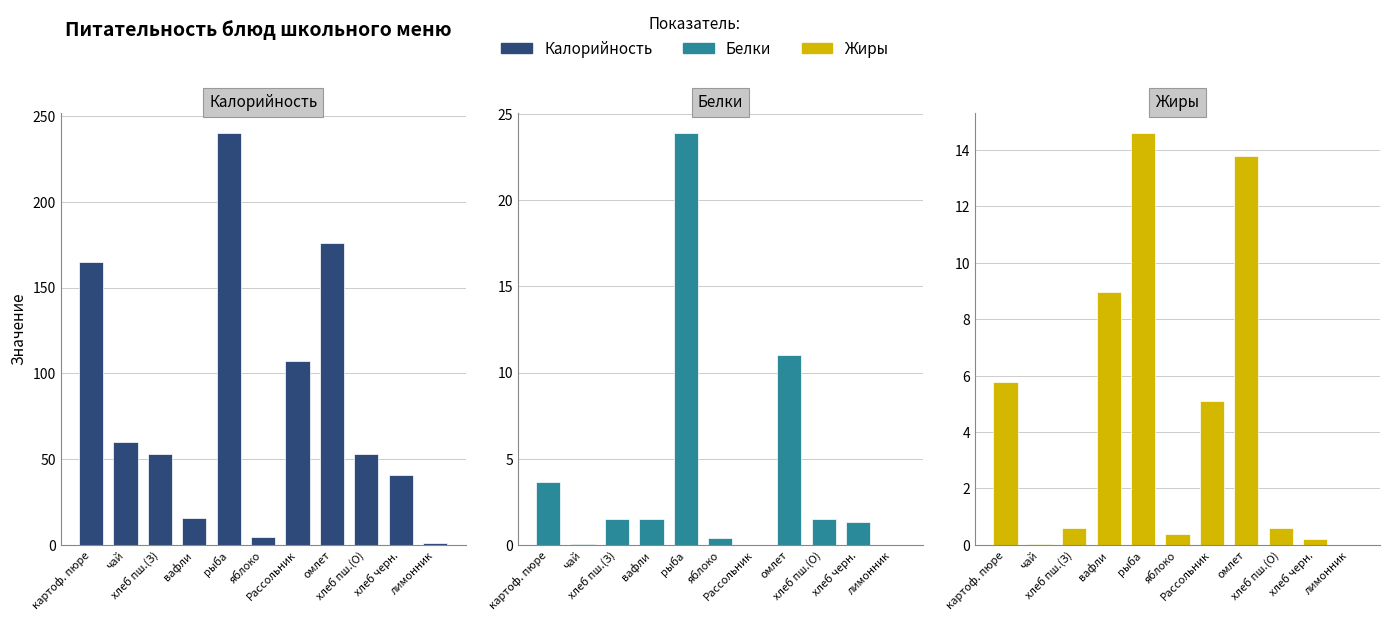

How many bars are there in each group?

3